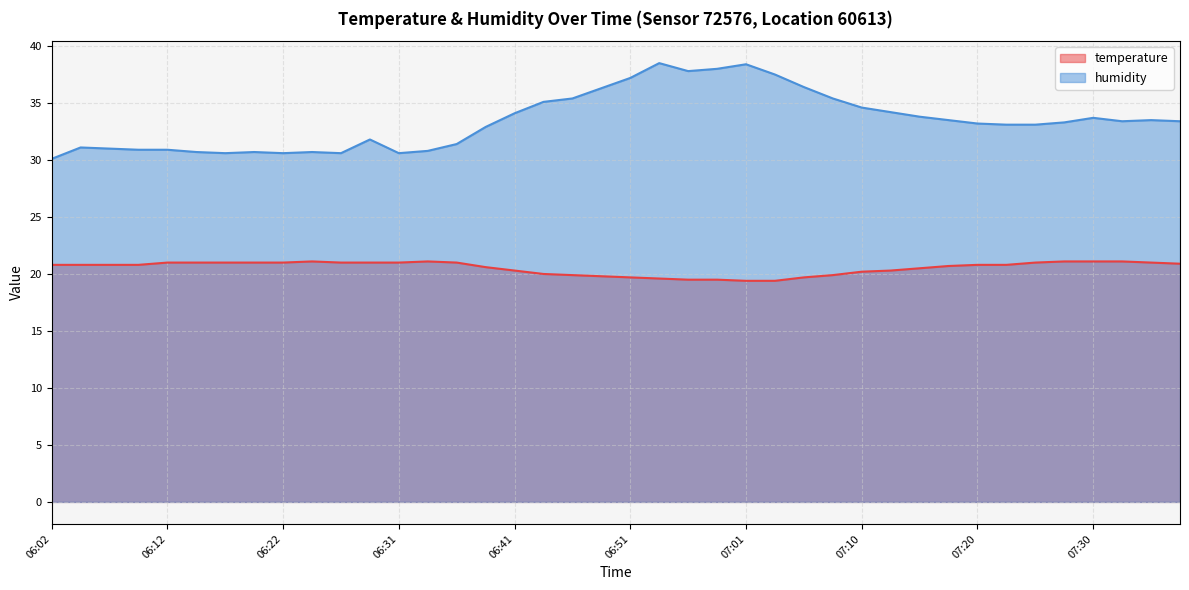

True or false: humidity has more than 2 points higher than both neighbors.

True